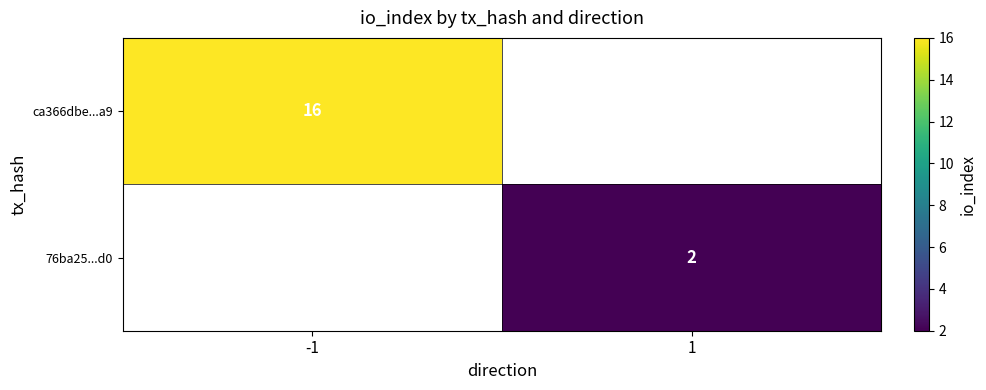

True or false: ca366dbe...a9 has a value of 28.0 at -1.

False